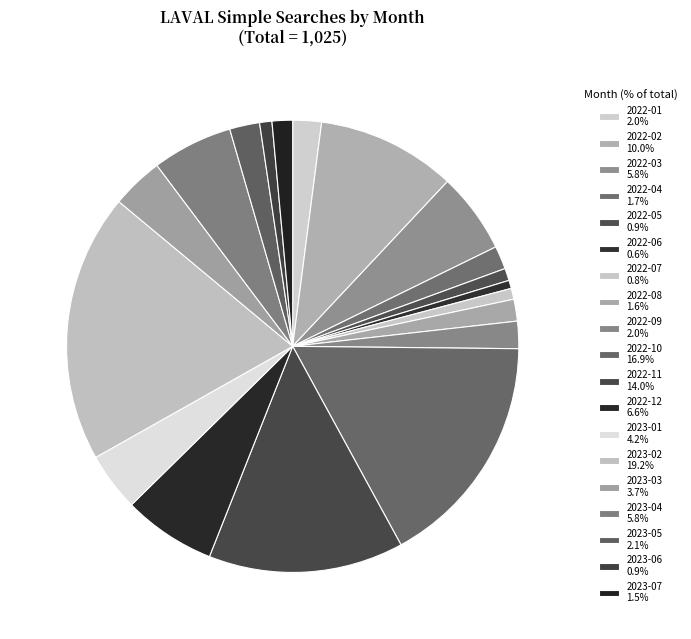

How many segments does this pie chart have?

19